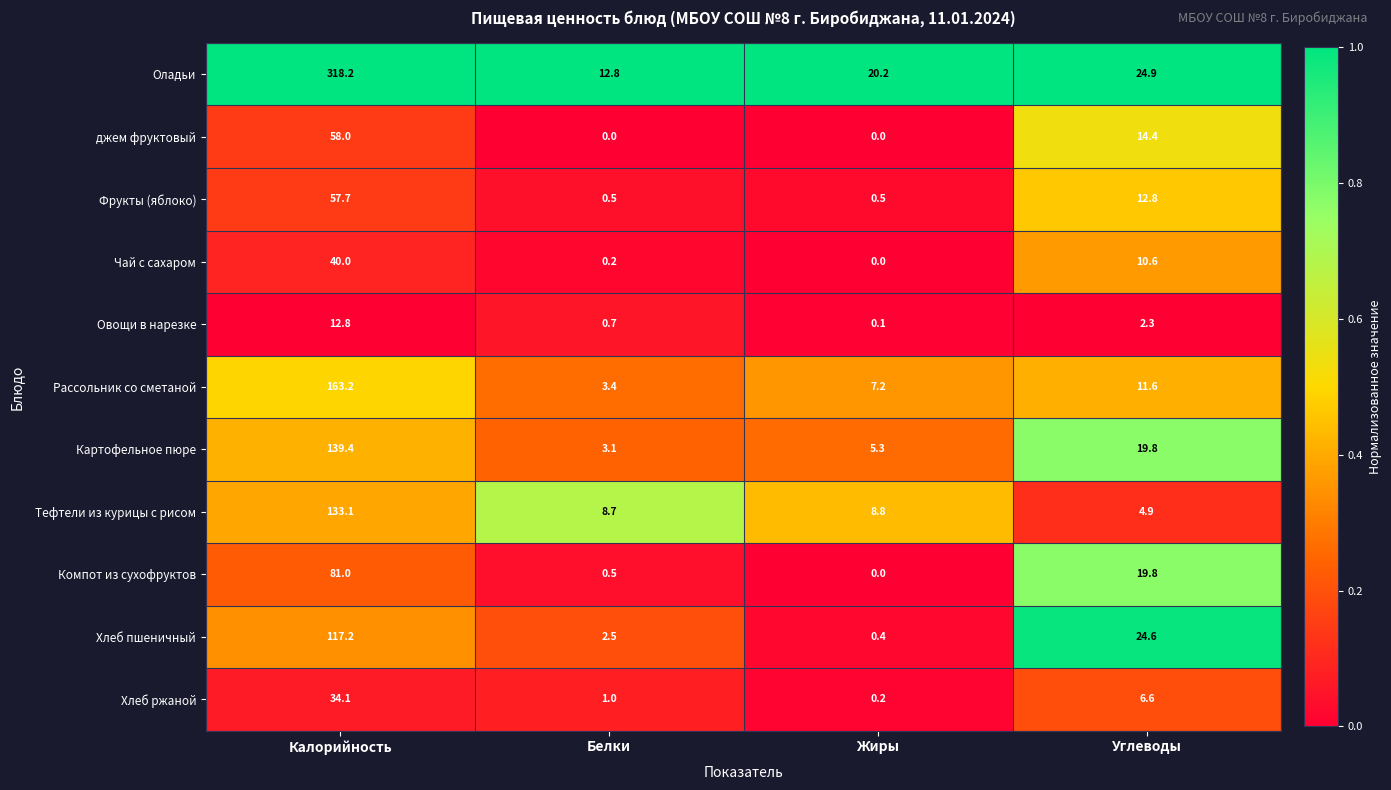

What is the average value of the Компот из сухофруктов series?

25.3